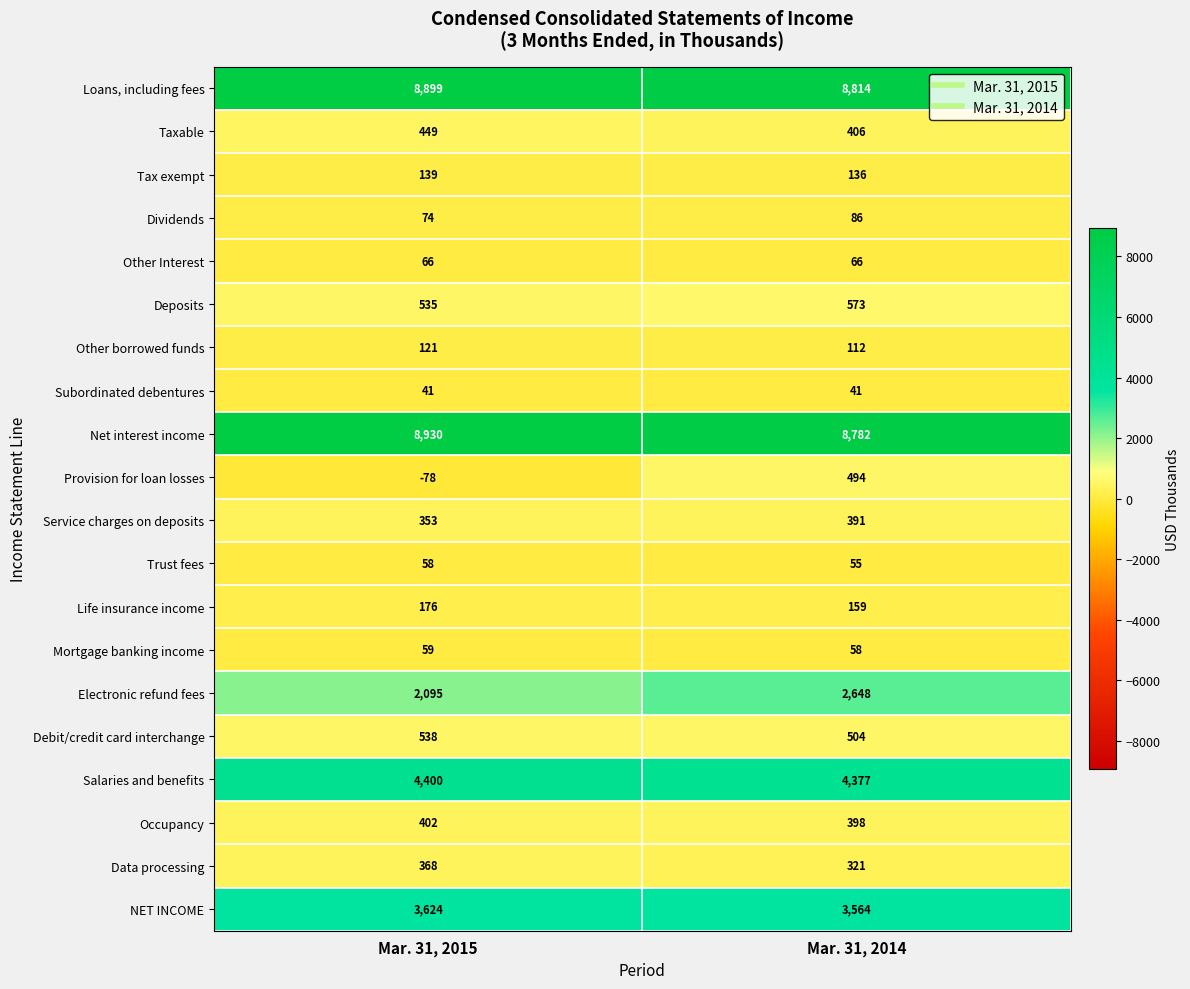

What is the difference between the highest and lowest values at Mar. 31, 2015?

9008